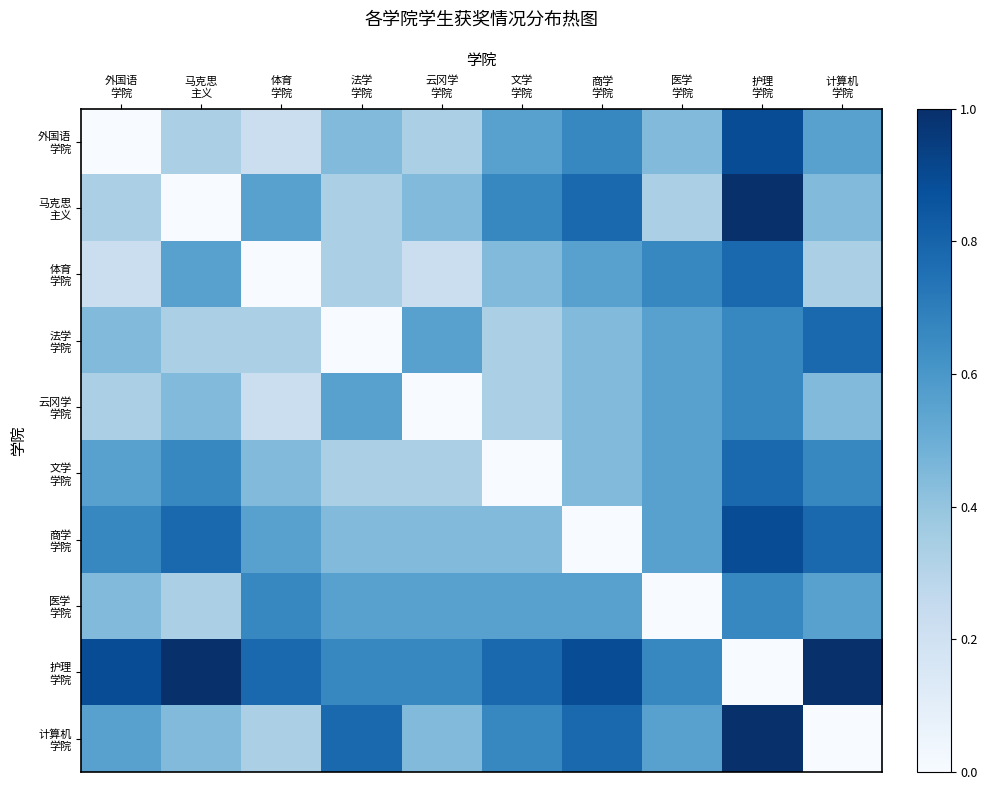

Which has a higher value, 外国语
学院 or 商学
学院?

商学
学院